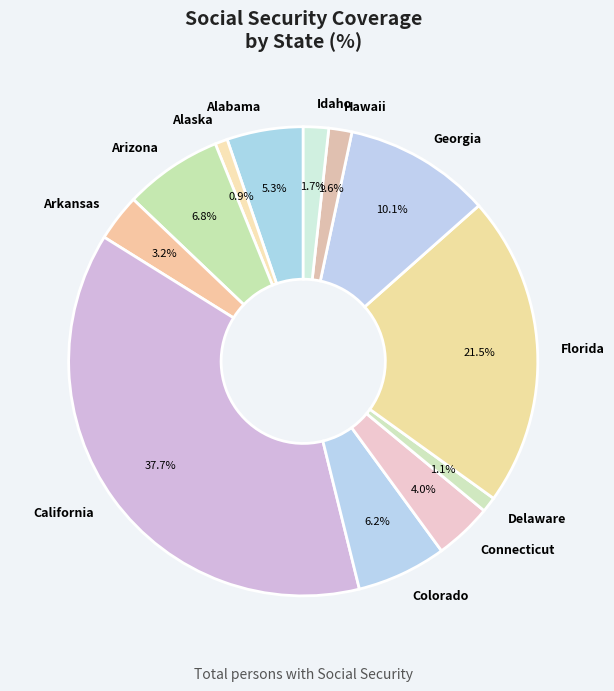

To the nearest percent, what portion does Connecticut represent?

4%